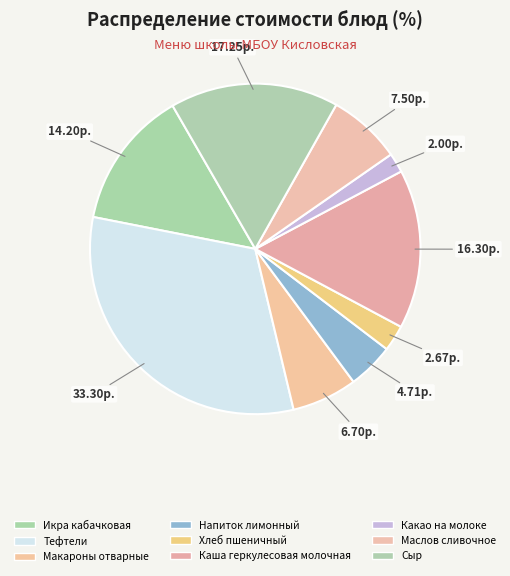

The Каша геркулесовая молочная slice represents 5% of the pie. True or false?

False